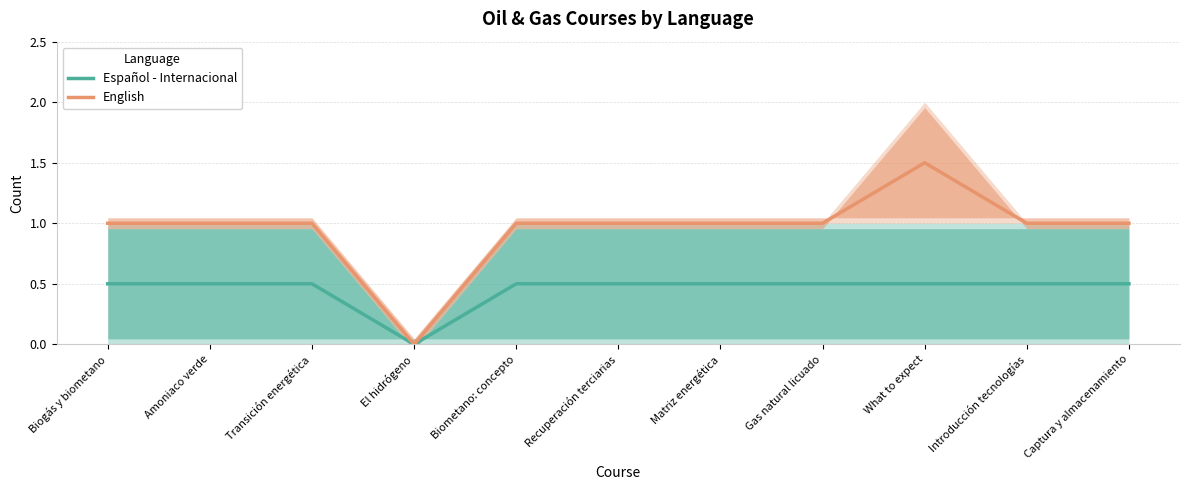

What value does the English series have at Captura y almacenamiento?

1.0